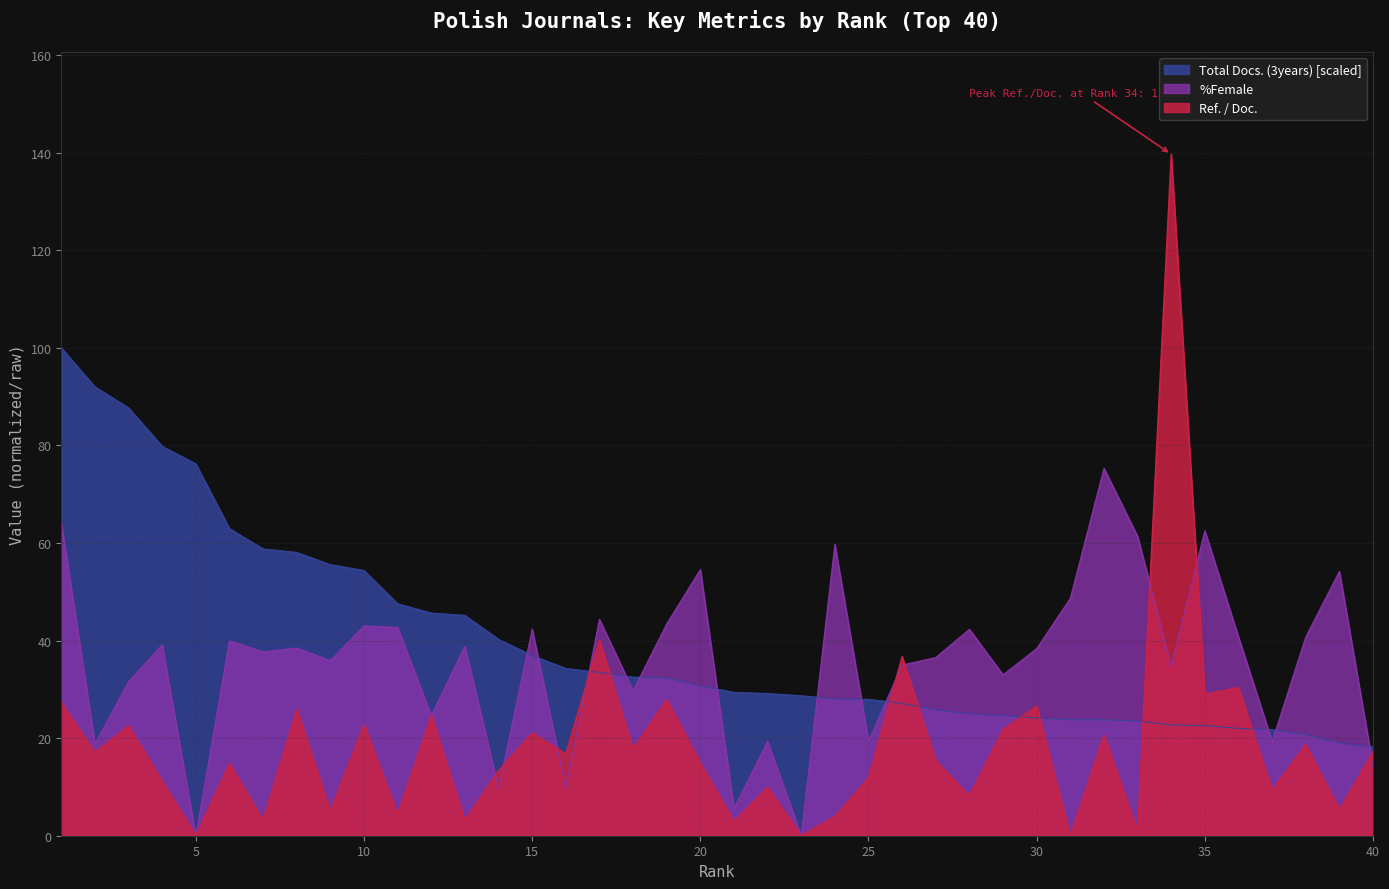

What is the maximum value shown in the chart?

139.7